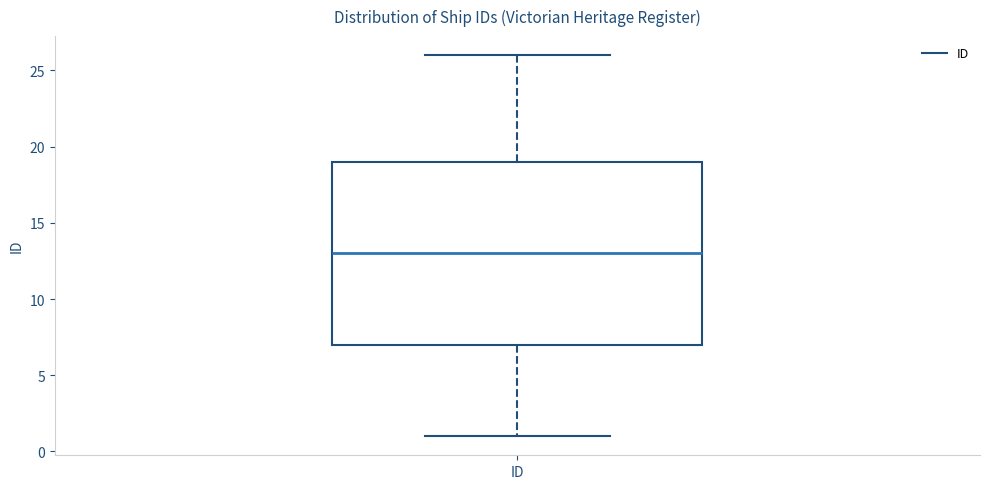

Read this box plot against the y-axis: the position of the median line, the range covered by the box, and the ends of both whiskers. The values are not printed on the chart, so give them approximately, as read against the axis.

median 13, box 7 to 19, whiskers 1 to 26